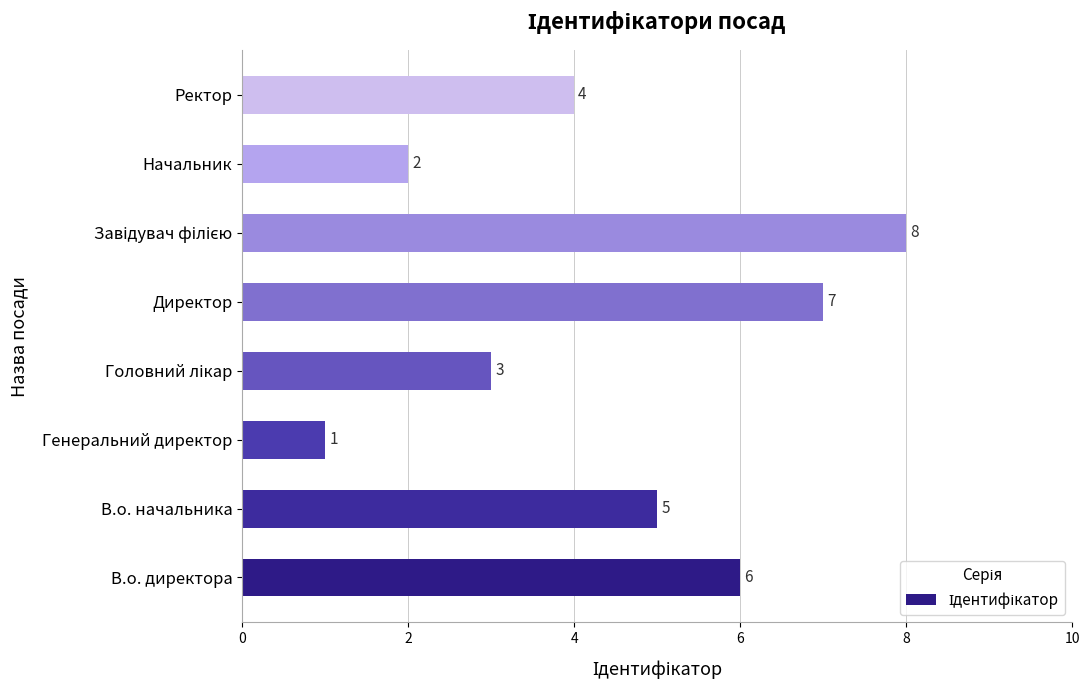

Reading bottom to top, what are all the values shown in this chart?

6	5	1	3	7	8	2	4